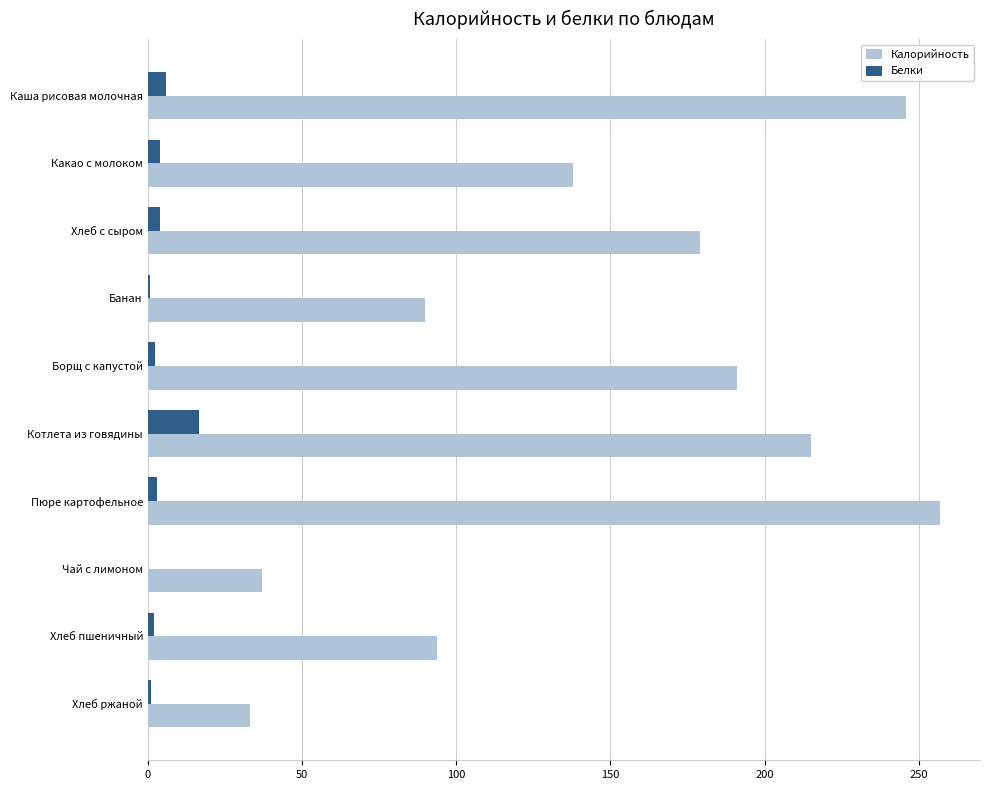

Which category has the highest value across all series?

Пюре картофельное